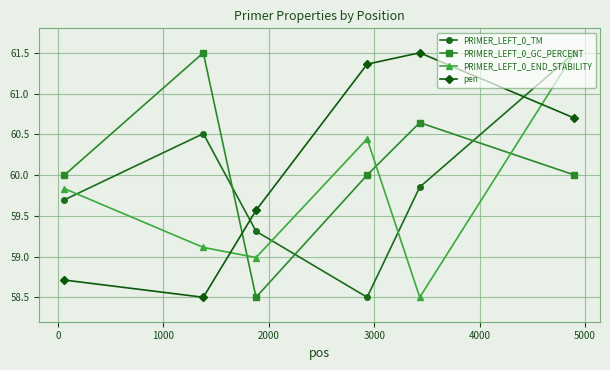

At how many categories does at least one series exceed 58?

6